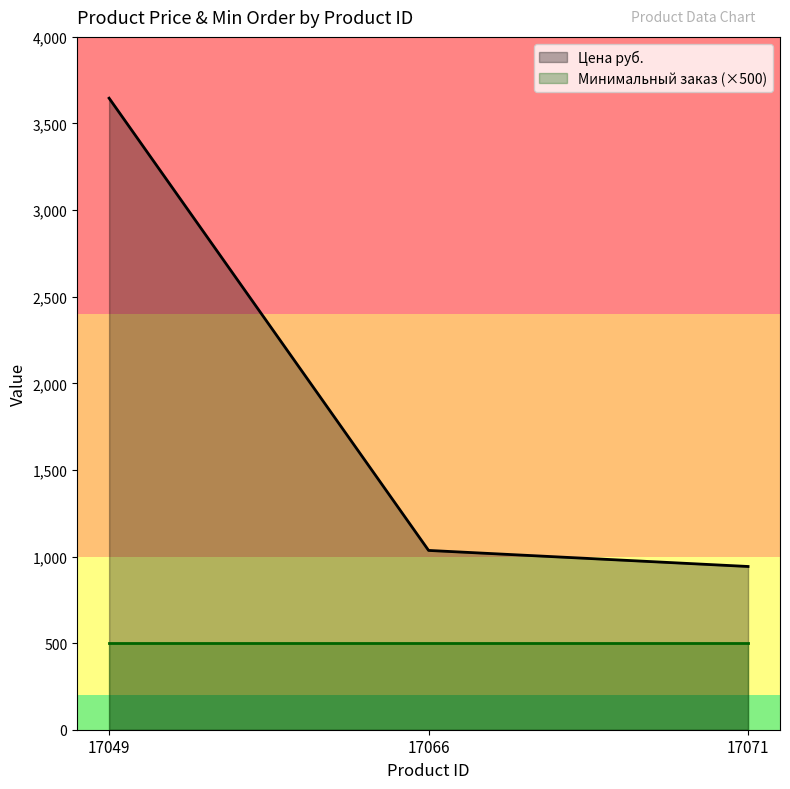

How many lines are shown in the chart?

2